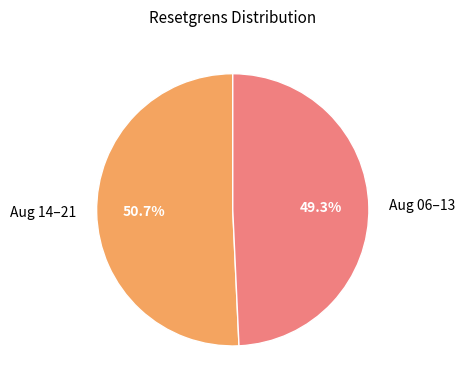

What is the largest slice in the pie chart?

Aug 14–21